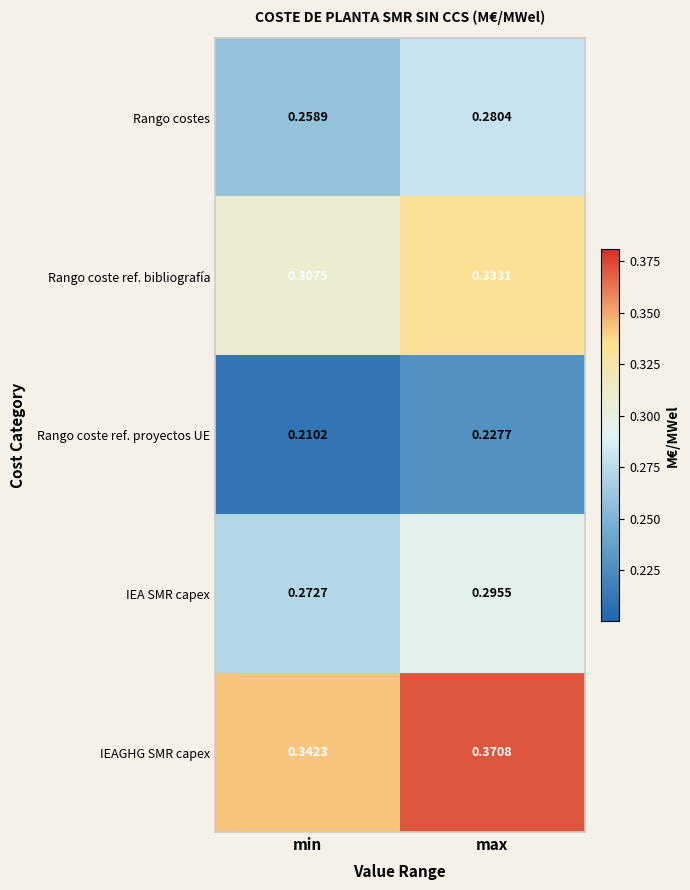

Which category has the highest value across all series?

max